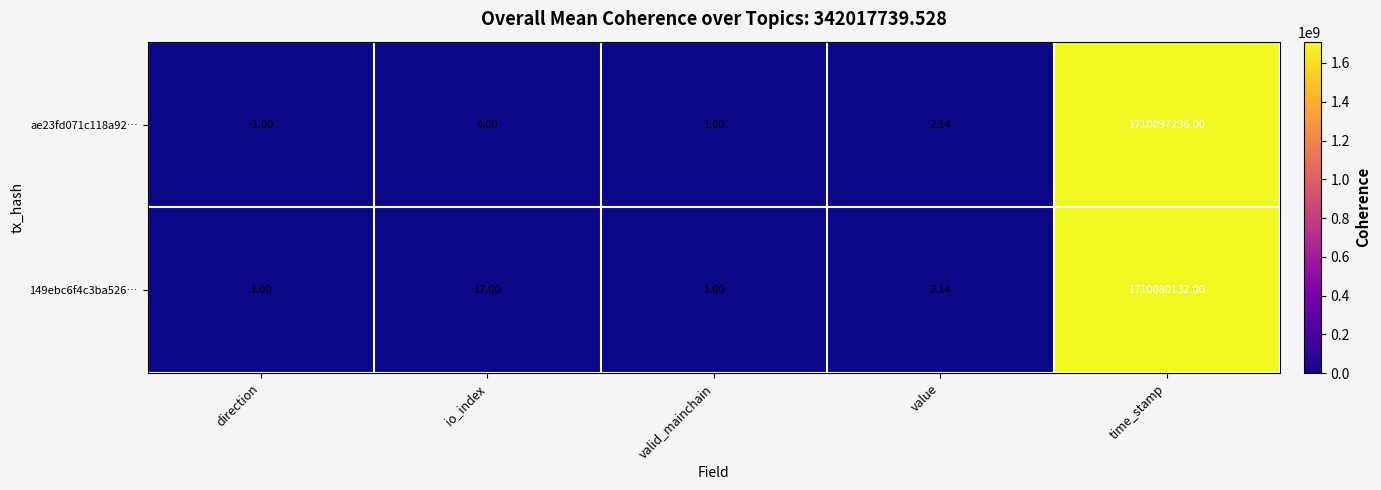

What is the smallest value displayed?

-1.0